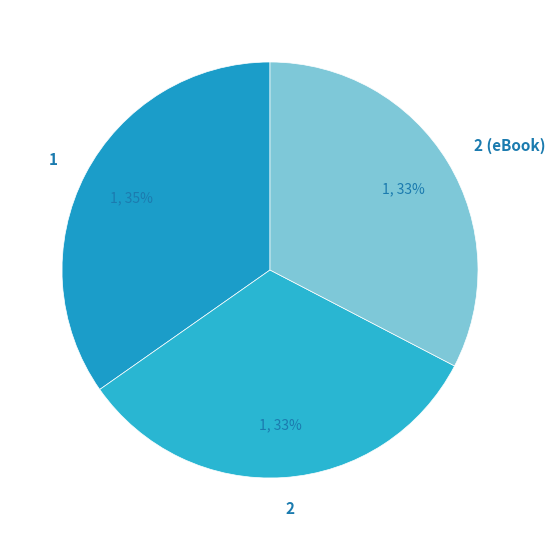

Is the sum of 2 (eBook) and 2 greater than half?

Yes